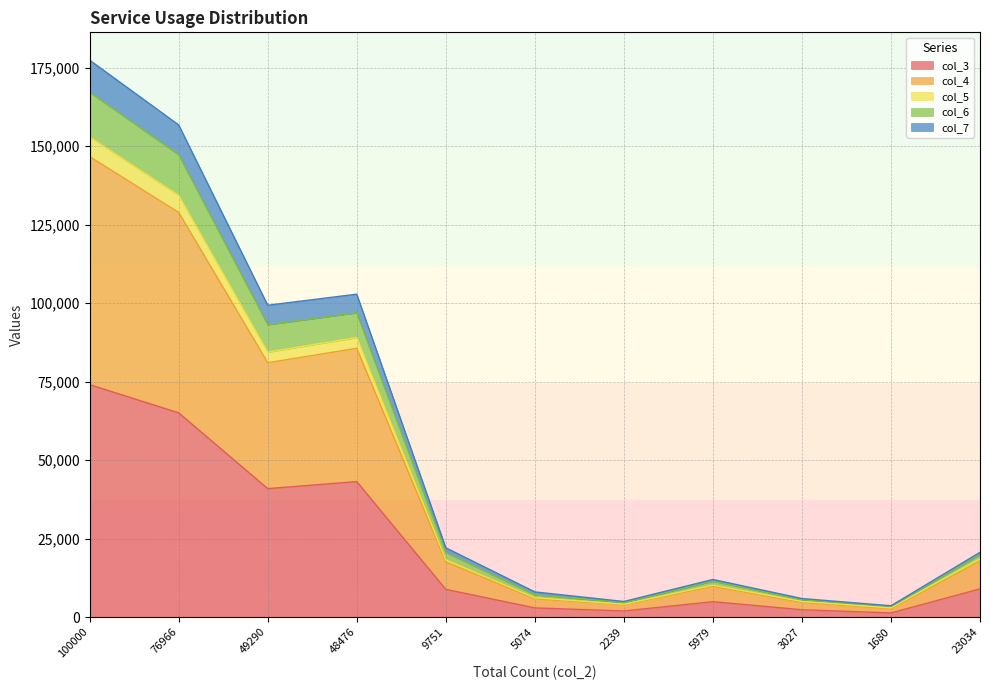

At which category is the sum across all series the highest?

100000